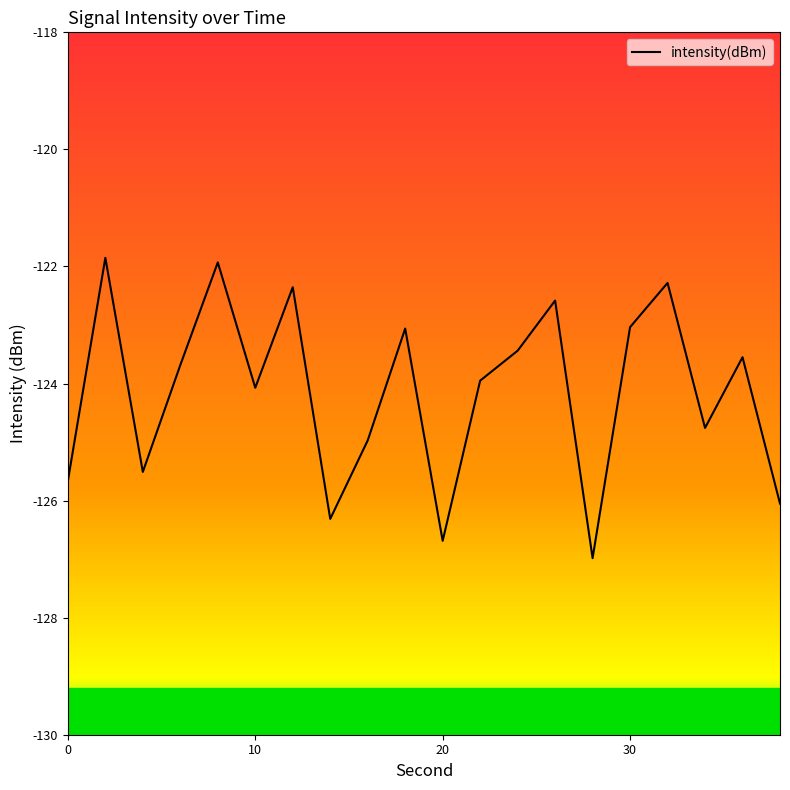

What is the maximum value shown in the chart?

-121.9